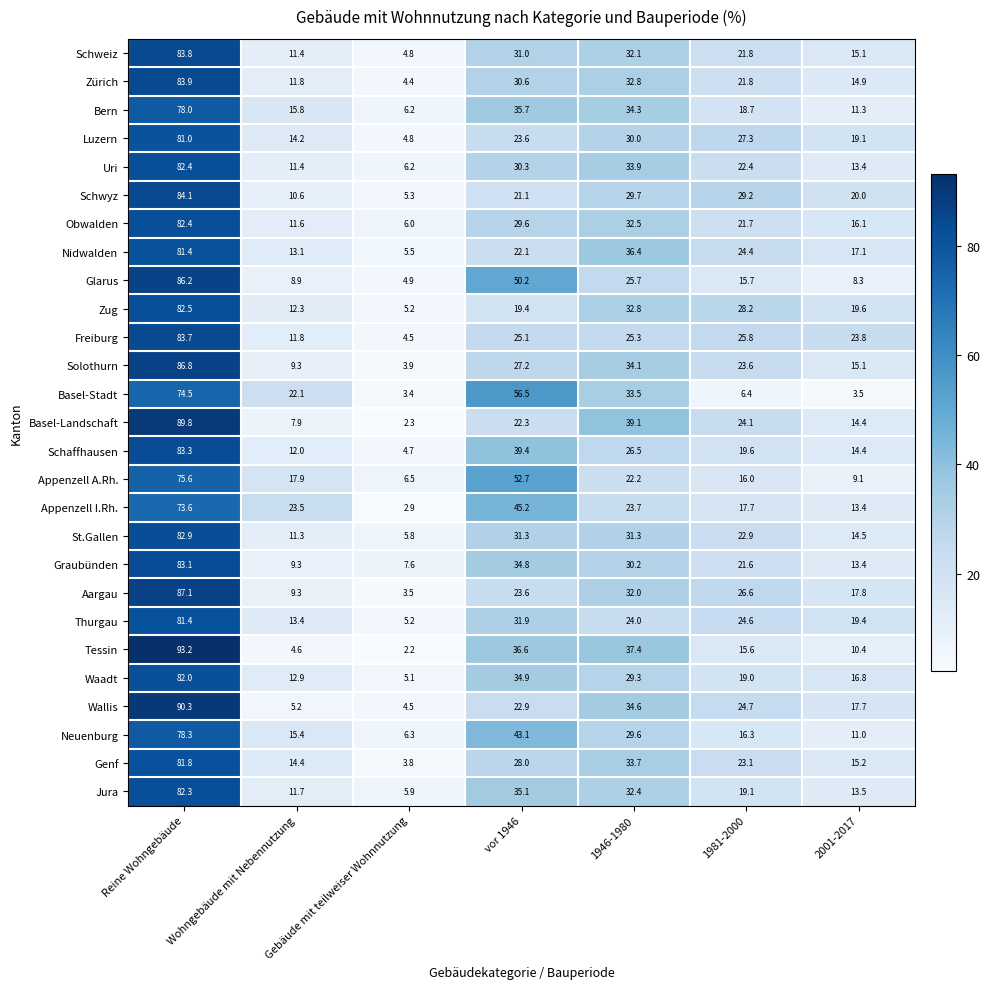

The Bern series shows 137.2 at Reine Wohngebäude. True or false?

False